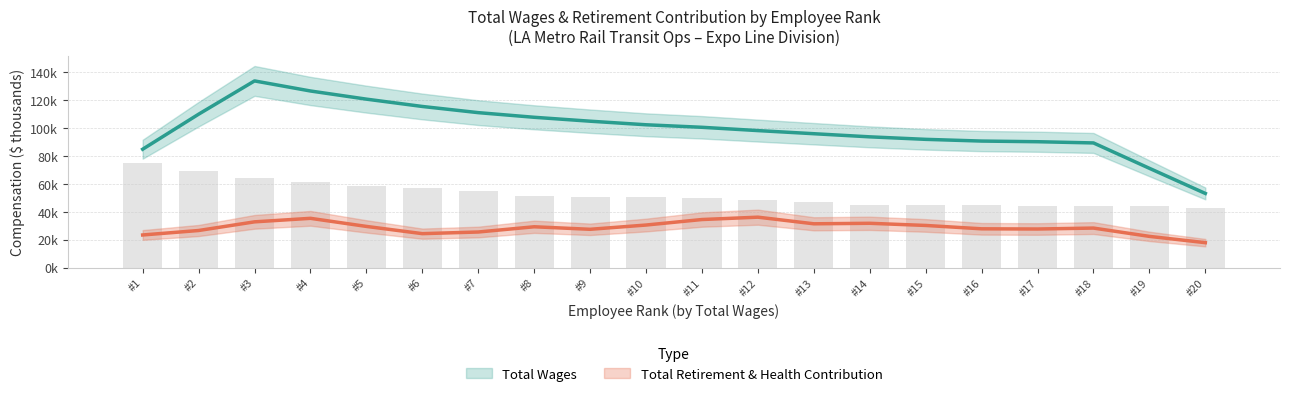

What is the ratio of the value at #4 to the value at #17?

1.4